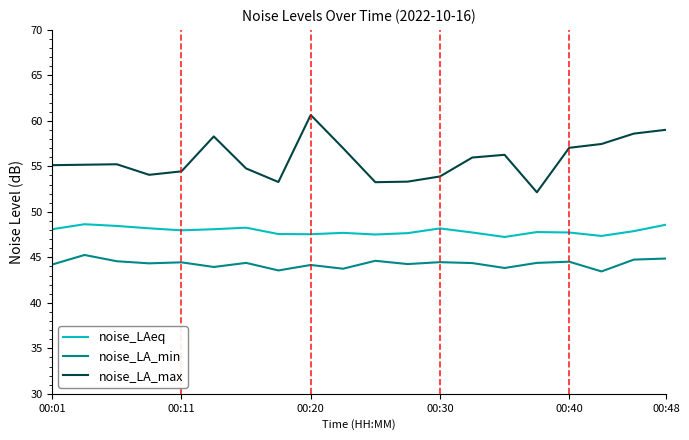

List the series in order of their overall mean, highest first.

noise_LA_max, noise_LAeq, noise_LA_min